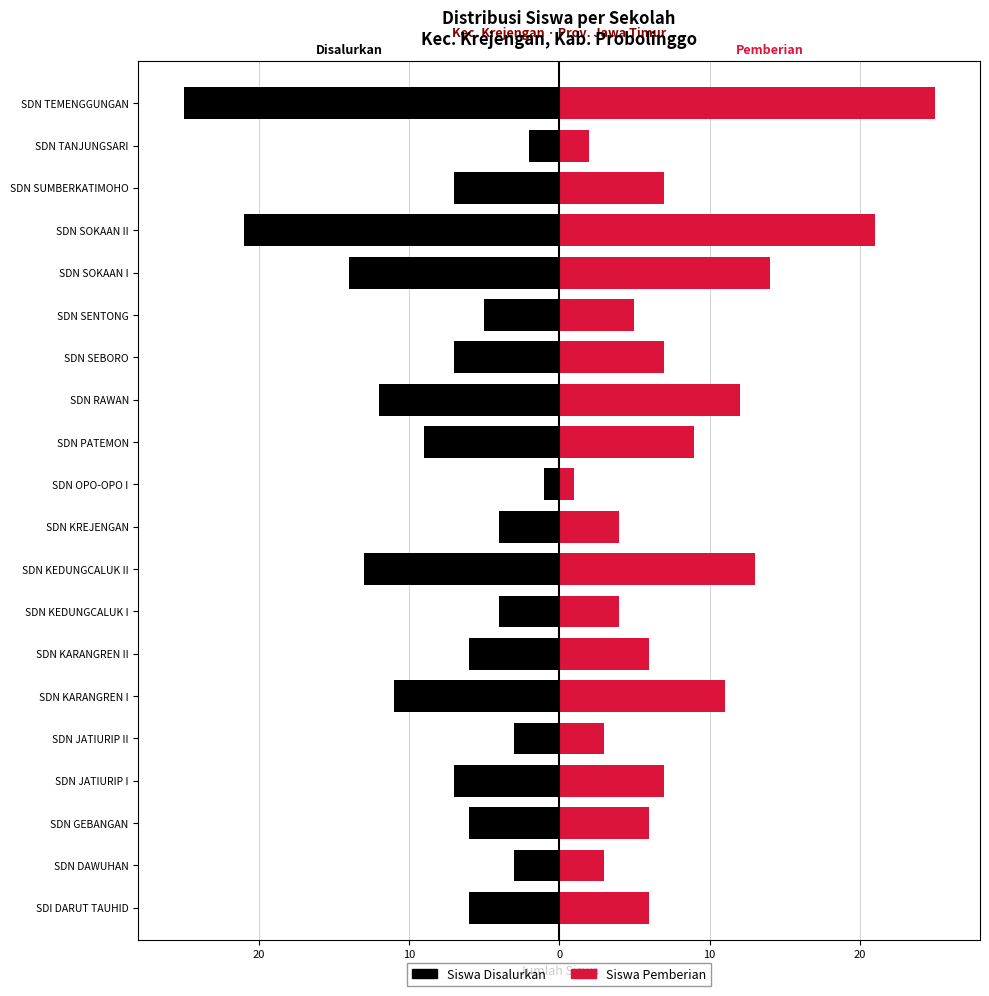

What is the minimum value for Siswa Pemberian?

1